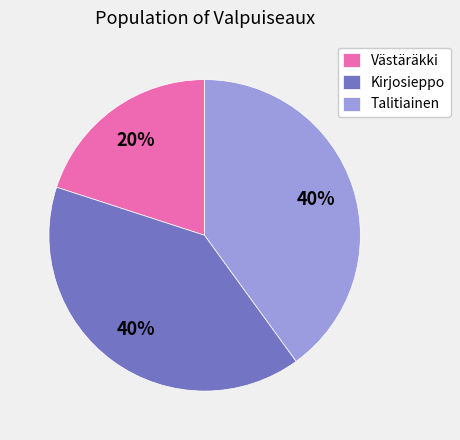

How many segments does this pie chart have?

3